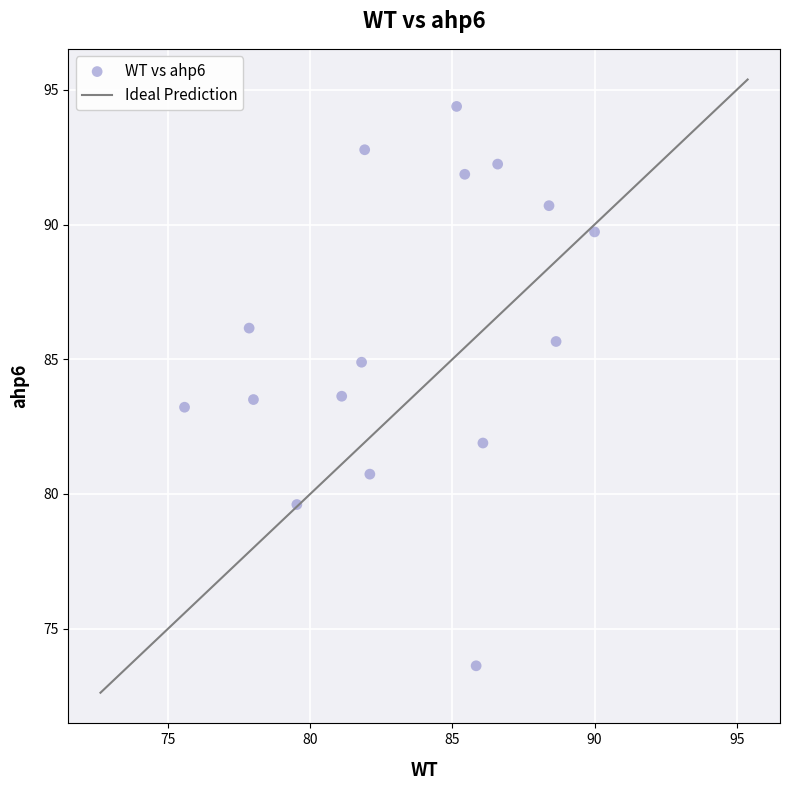

What is the range of Y values (max minus min)?

20.8